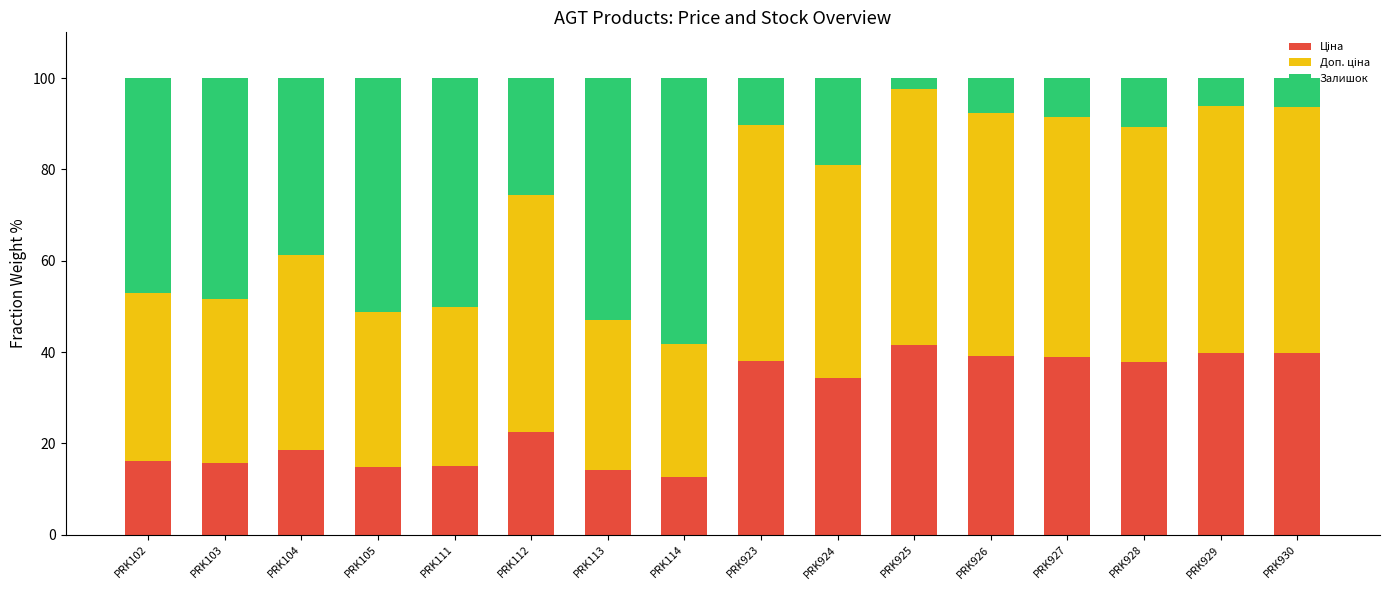

The Ціна series shows 15.4 at PRK929. True or false?

False